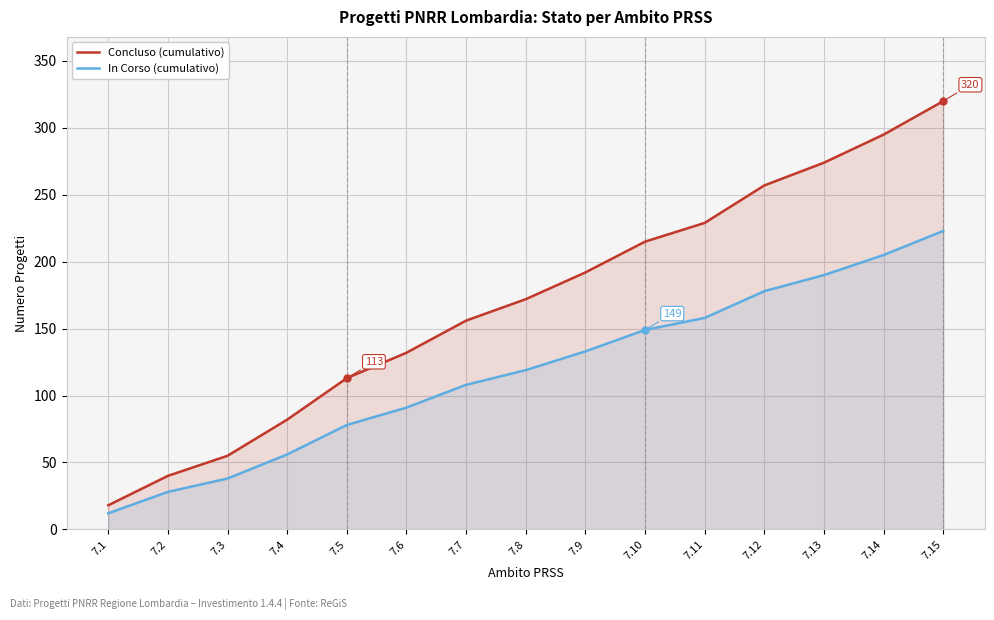

The Concluso (cumulativo) series shows 58 at 7.2. True or false?

False